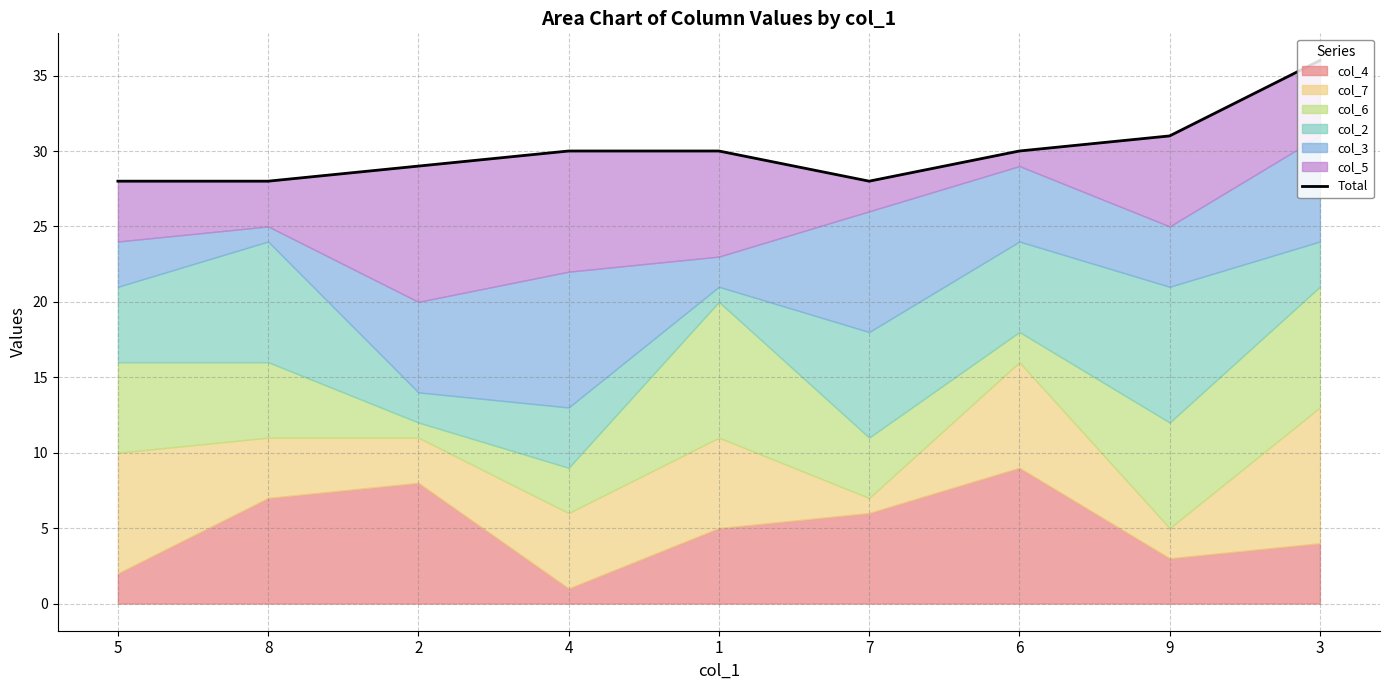

Approximately how many times larger is the value at 5 compared to 6?

0.9